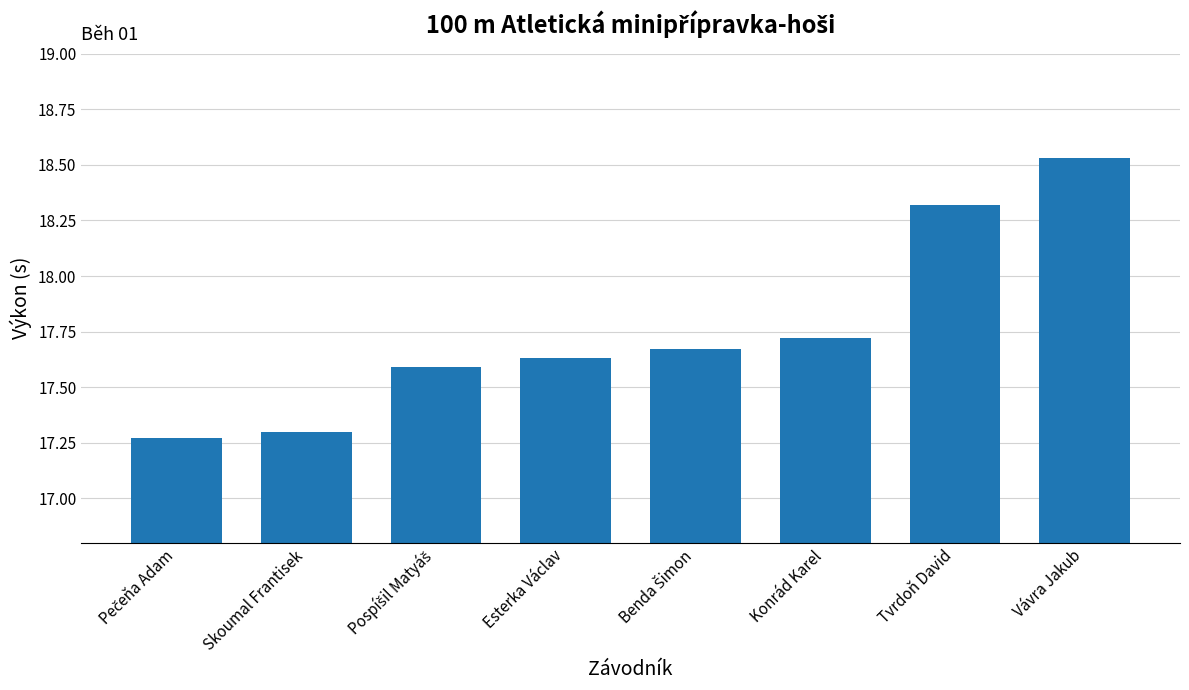

What is the label of the 7th bar from the right?

Skoumal Frantisek